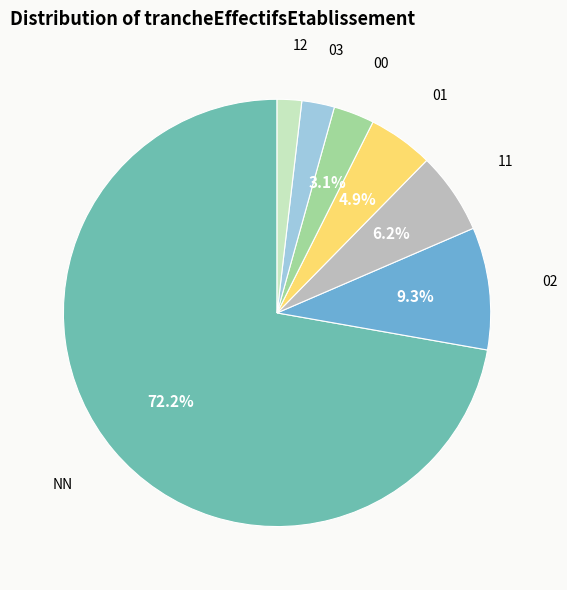

To the nearest percent, what portion does 12 represent?

2%